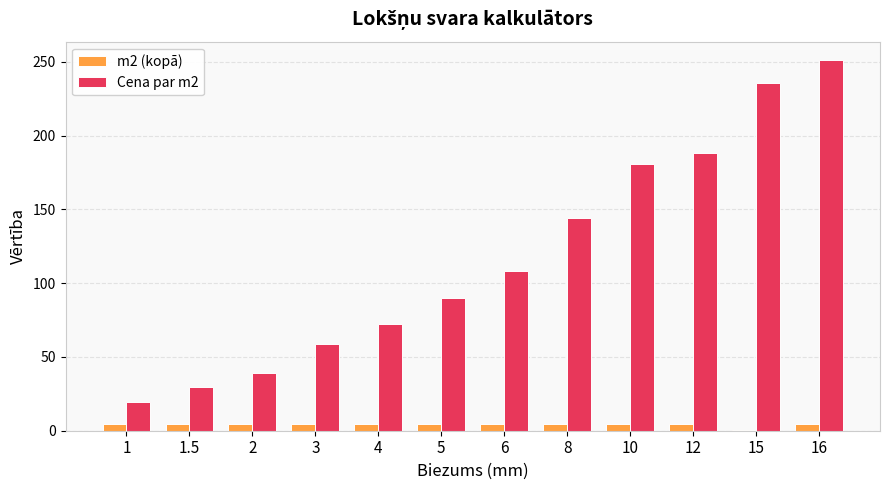

Is the value of m2 (kopā) at 2 greater than the value of Cena par m2 at 6?

No